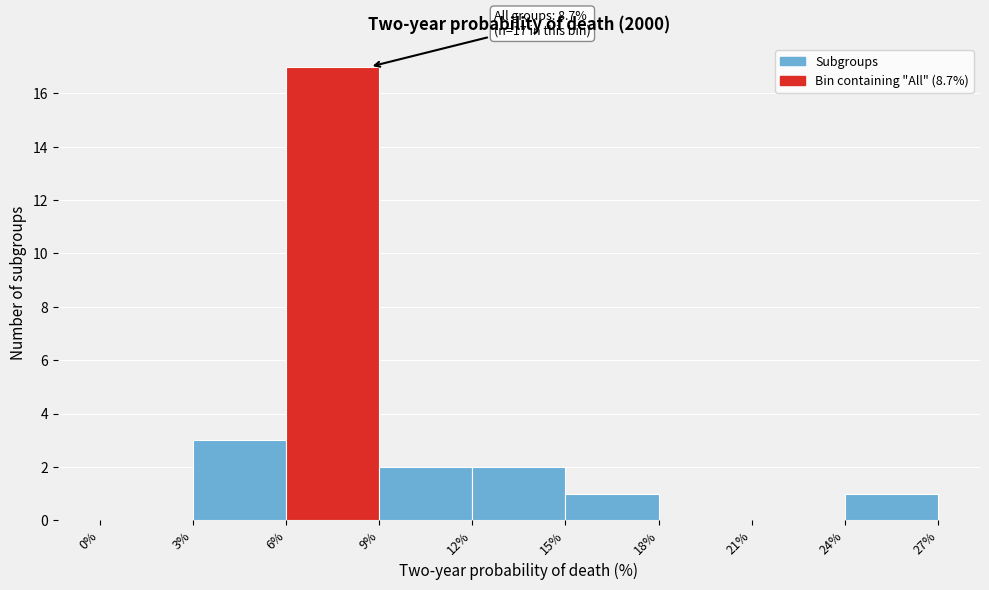

Over which range of the x-axis is the bar tallest?

6% to 9%